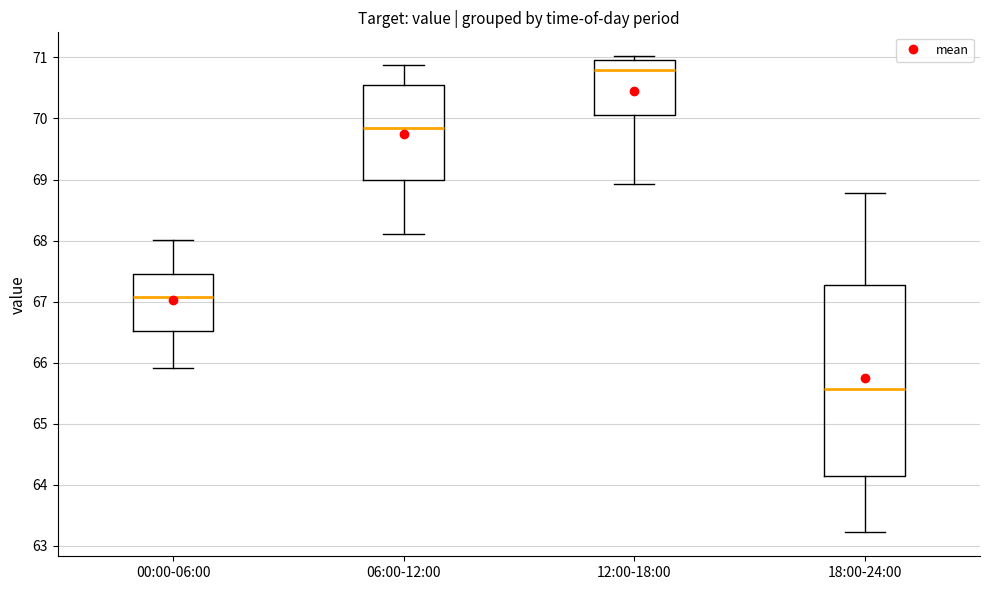

Reading left to right, read every box against the y-axis: the position of its median line, the range the box covers, and the ends of its whiskers. The values are not printed on the chart, so give them approximately, as read against the axis.

00:00-06:00: median 67.1, box 66.5 to 67.5, whiskers 65.9 to 68.0
06:00-12:00: median 69.8, box 69.0 to 70.5, whiskers 68.1 to 70.9
12:00-18:00: median 70.8, box 70.1 to 71.0, whiskers 68.9 to 71.0 (just above the box's upper edge)
18:00-24:00: median 65.6, box 64.1 to 67.3, whiskers 63.2 to 68.8